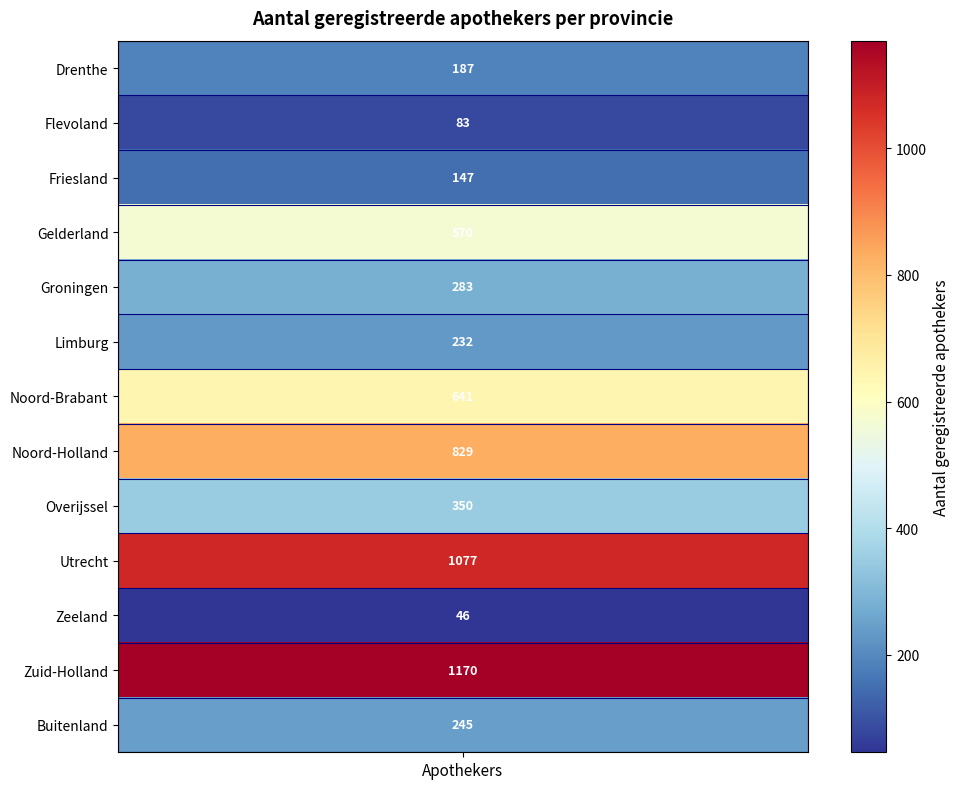

Rank the categories by value from highest to lowest.

Zuid-Holland, Utrecht, Noord-Holland, Noord-Brabant, Gelderland, Overijssel, Groningen, Buitenland, Limburg, Drenthe, Friesland, Flevoland, Zeeland